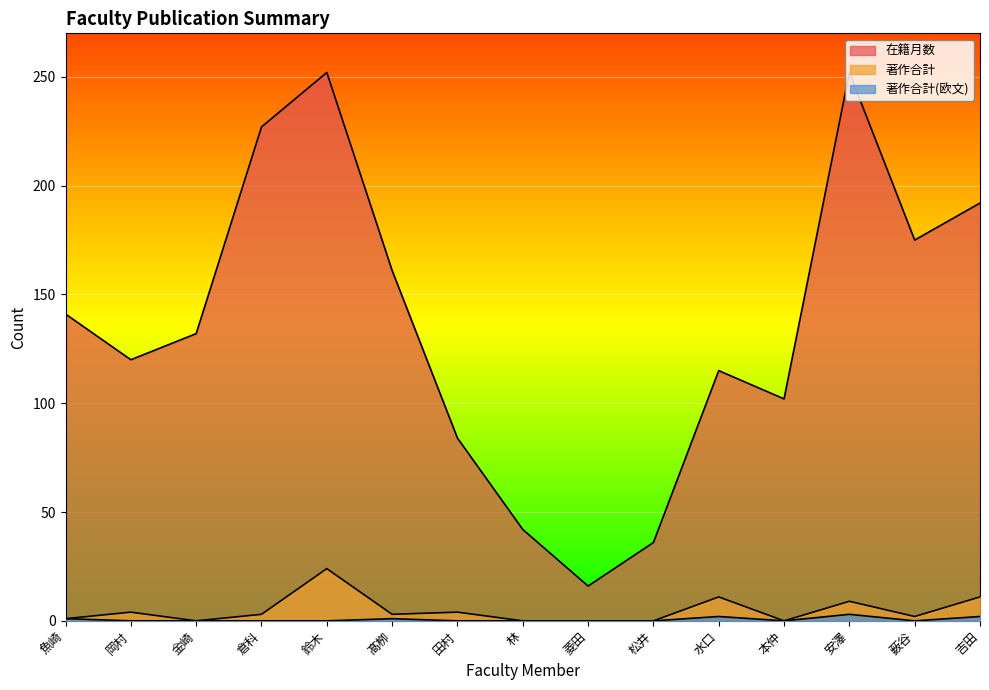

Reading left to right, list all the values displayed in this chart.

在籍月数: 141	120	132	227	252	161	84	42	16	36	115	102	252	175	192
著作合計: 1	4	0	3	24	3	4	0	0	0	11	0	9	2	11
著作合計(欧文): 1	0	0	0	0	1	0	0	0	0	2	0	3	0	2